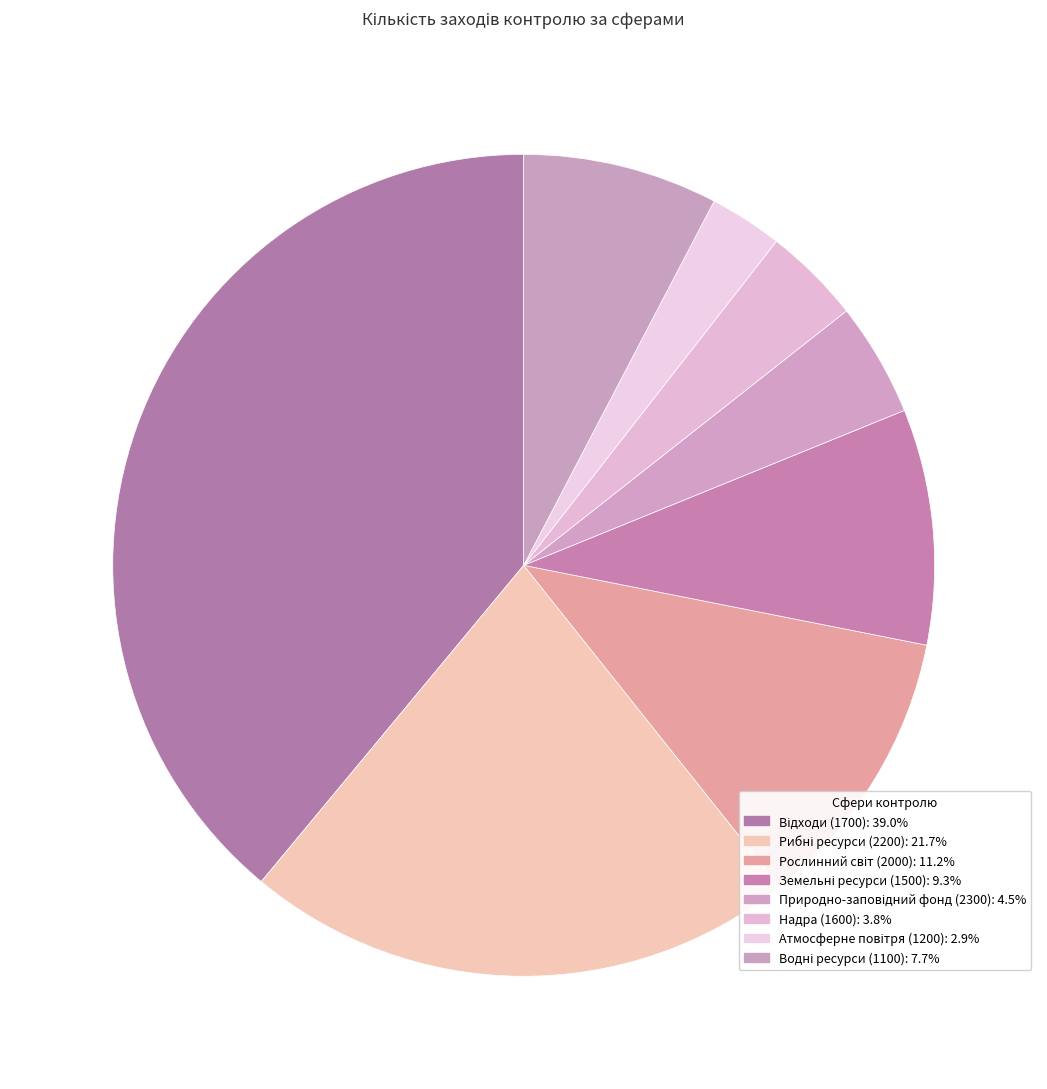

How many segments does this pie chart have?

8